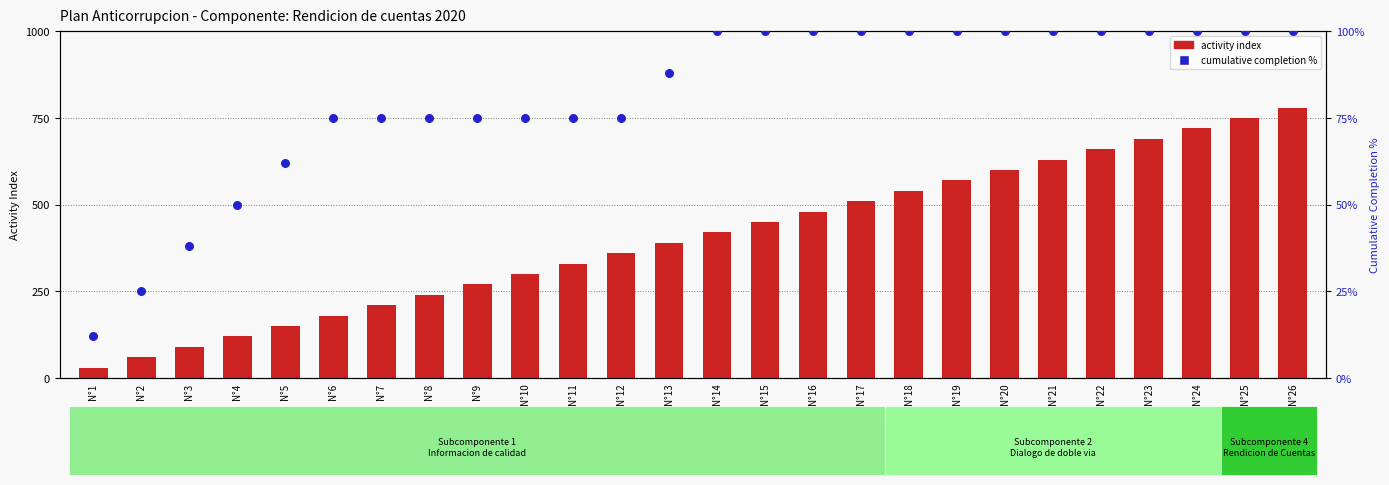

Which series has the largest total across all categories?

cumulative completion %